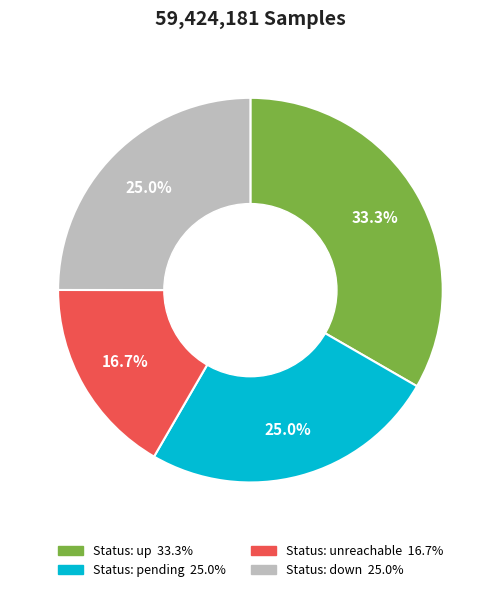

Does any single category account for the majority?

No